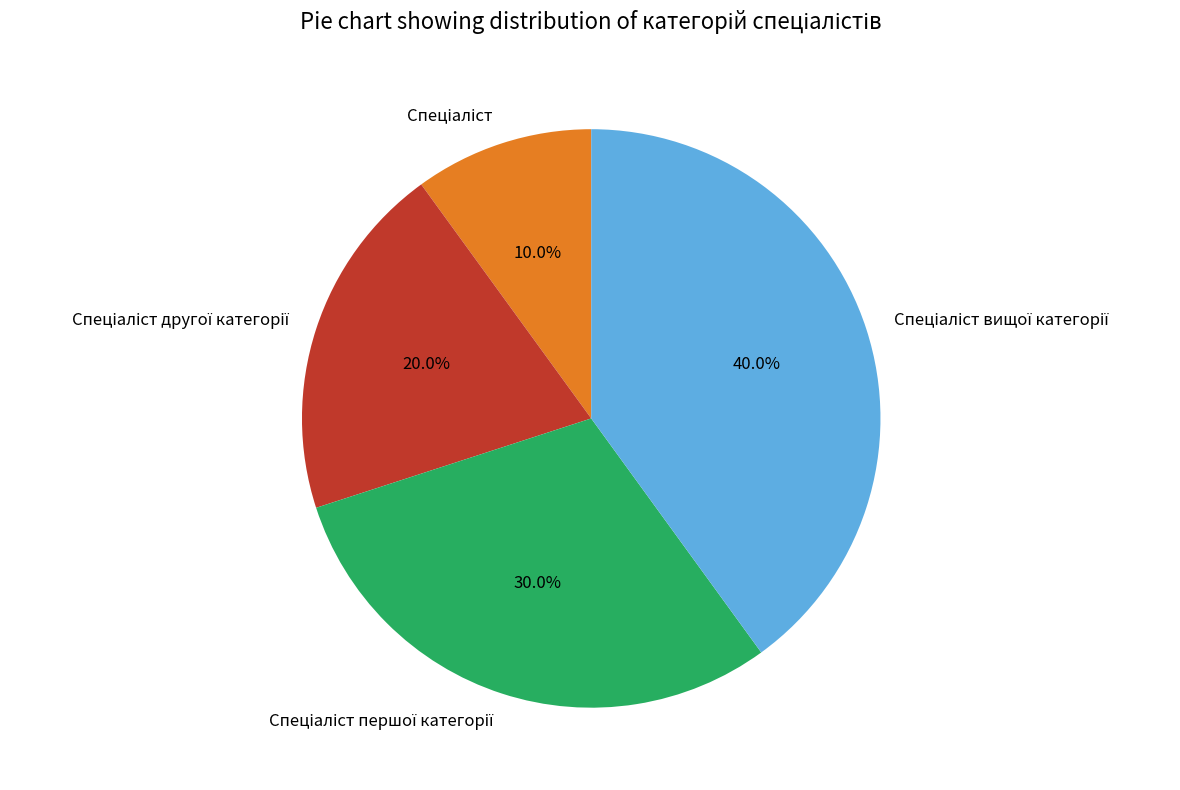

Is there any slice that represents more than half of the pie?

No